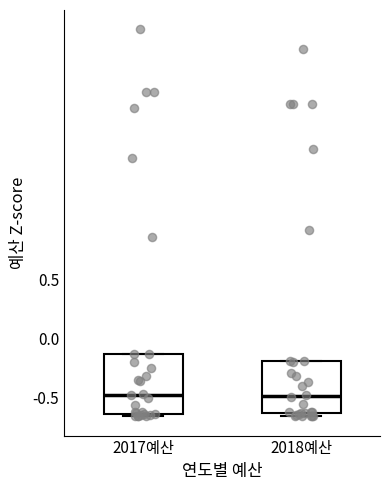

Which box is the tallest, from its lower edge to its upper edge?

2017예산